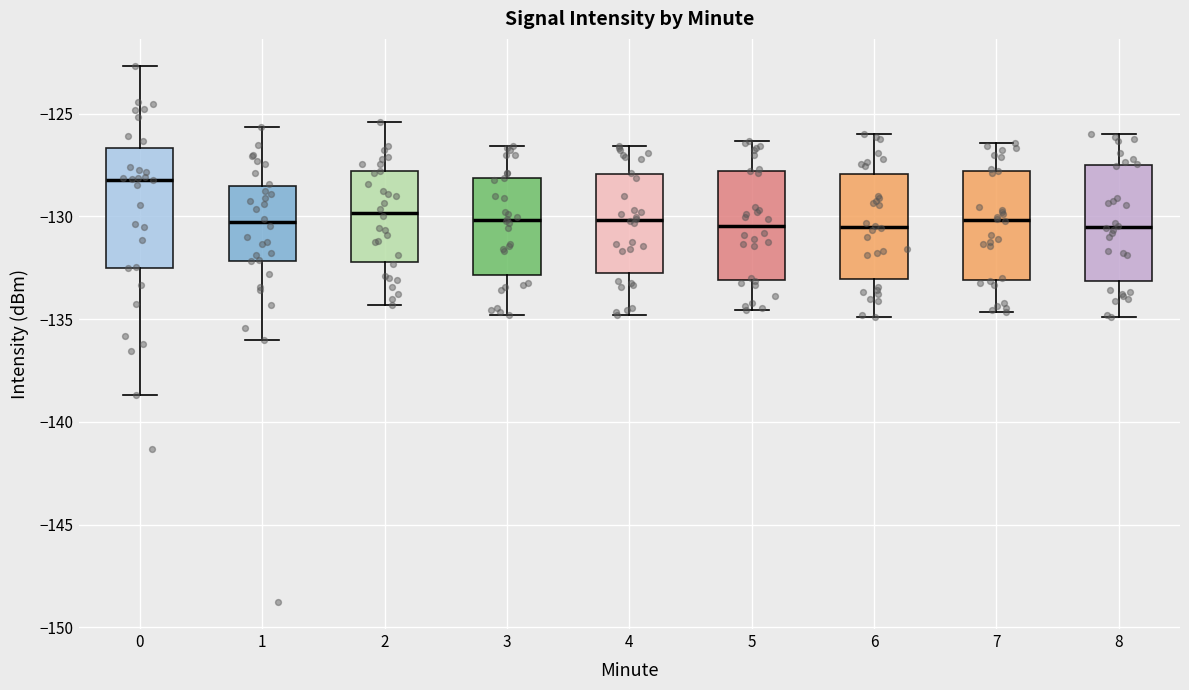

Where is the upper edge of the box at x = 5 on the y-axis? The values are not printed on the chart, so give them approximately, as read against the axis.

-128.0